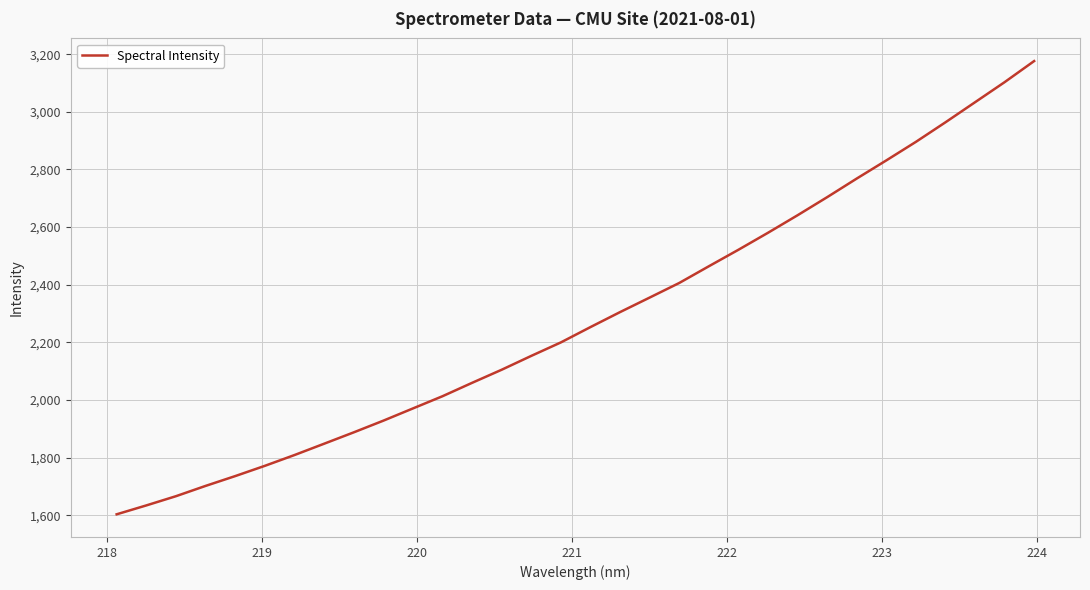

What is the difference between the maximum and second lowest values?

1542.2